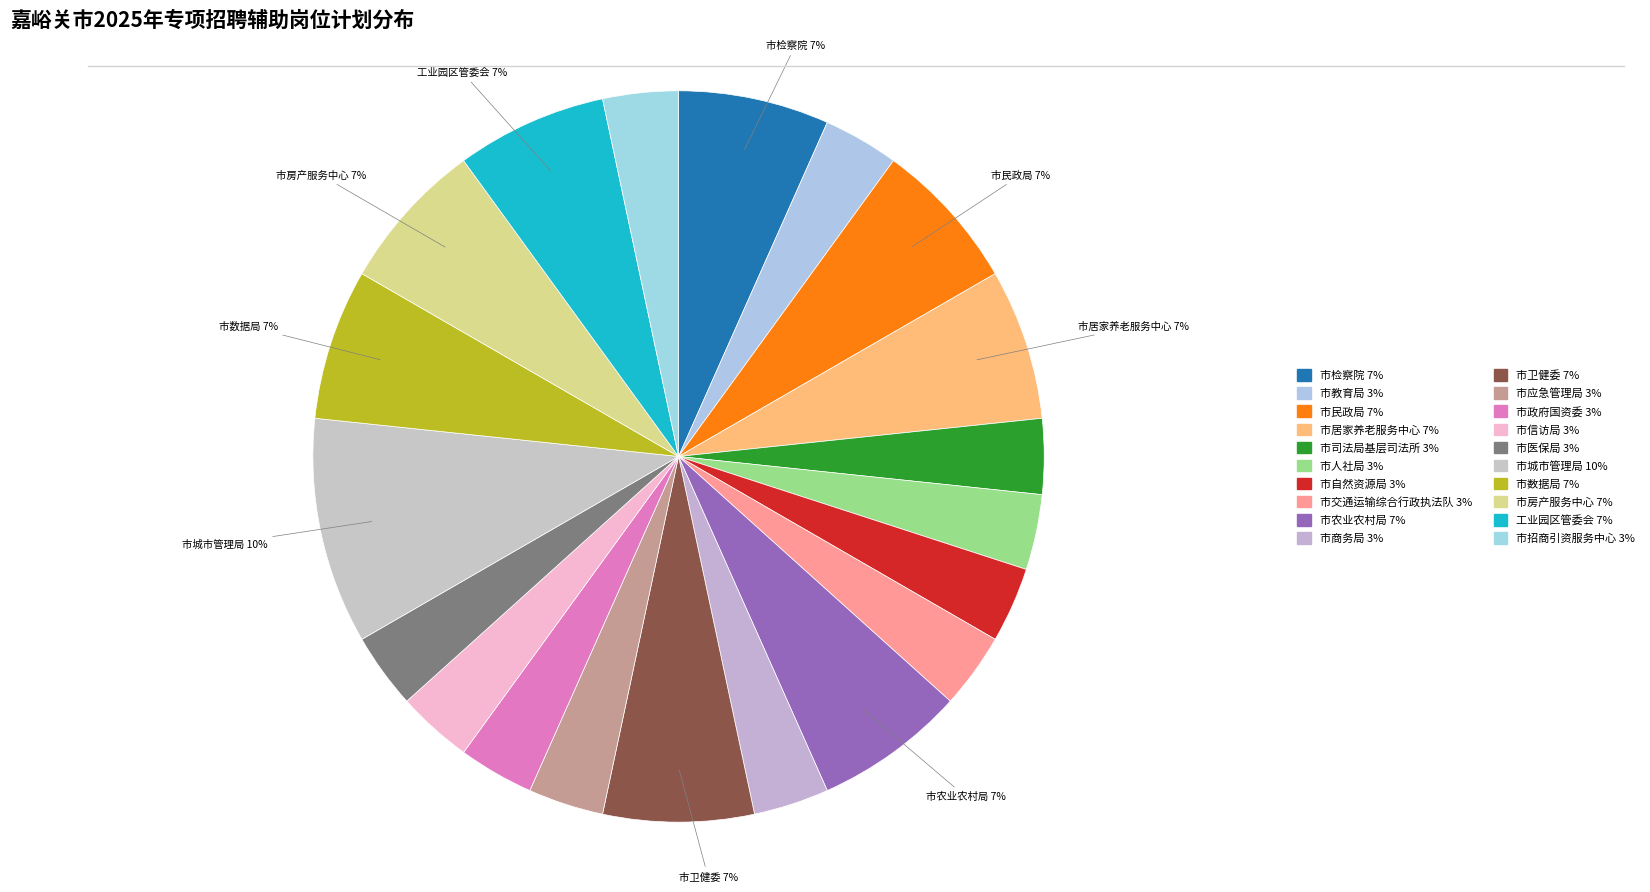

Combined, do 市农业农村局 and 市教育局 account for over 50%?

No